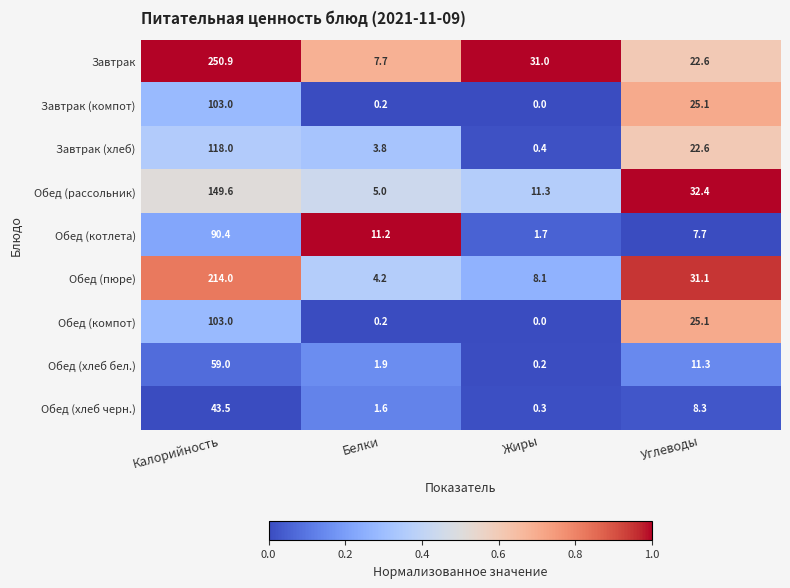

The value of Завтрак (хлеб) at Белки is 3.8. True or false?

True